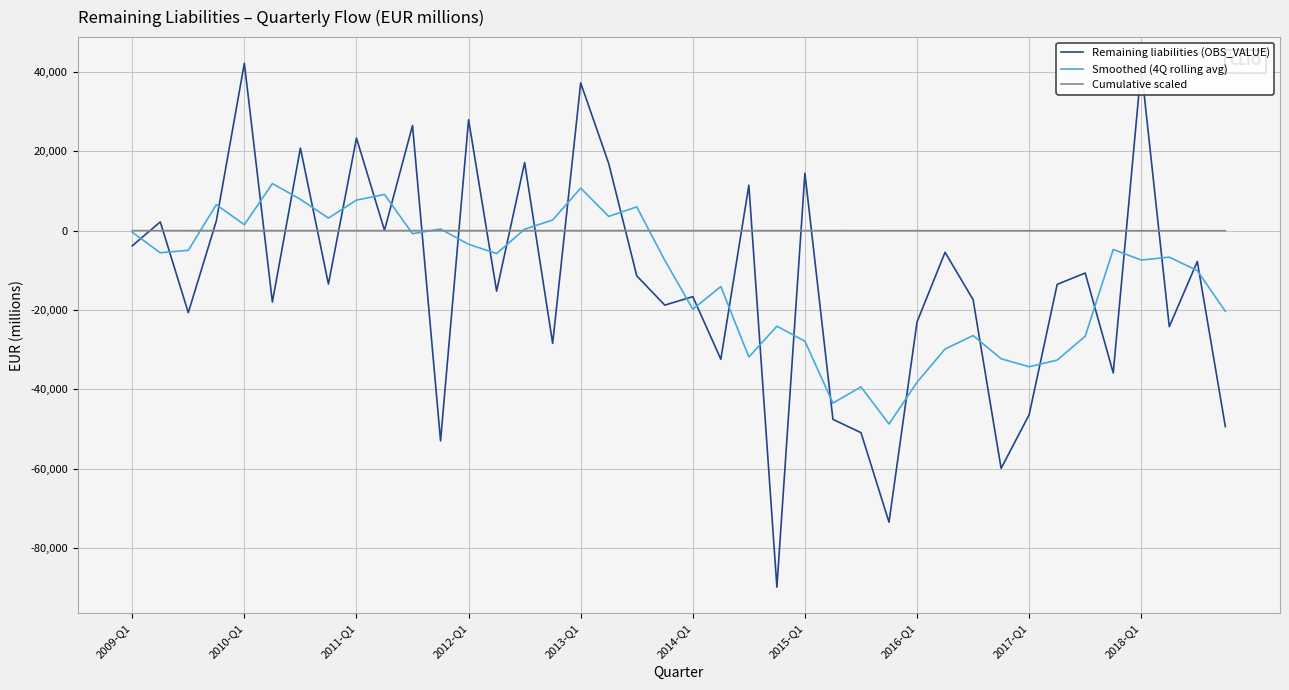

After their last crossing, which series has the higher values: Cumulative scaled or Remaining liabilities (OBS_VALUE)?

Cumulative scaled